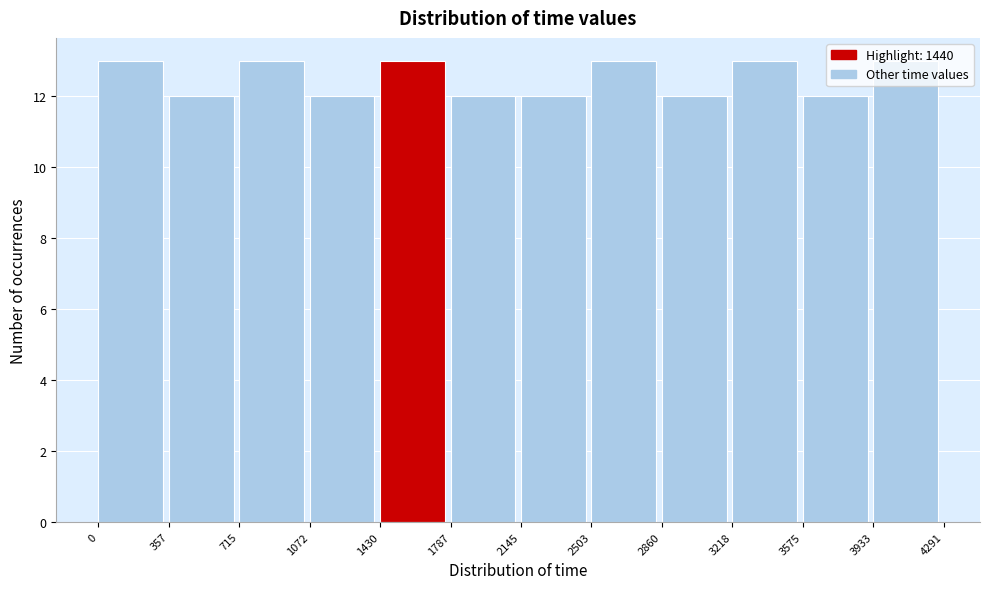

Reading left to right, list every bar in this chart as the range it spans on the x-axis followed by its height. The values are not printed on the chart, so give them approximately, as read against the axis.

0 to 357: 13
357 to 715: 12
715 to 1072: 13
1072 to 1430: 12
1430 to 1787: 13
1787 to 2145: 12
2145 to 2503: 12
2503 to 2860: 13
2860 to 3218: 12
3218 to 3575: 13
3575 to 3933: 12
3933 to 4291: 13